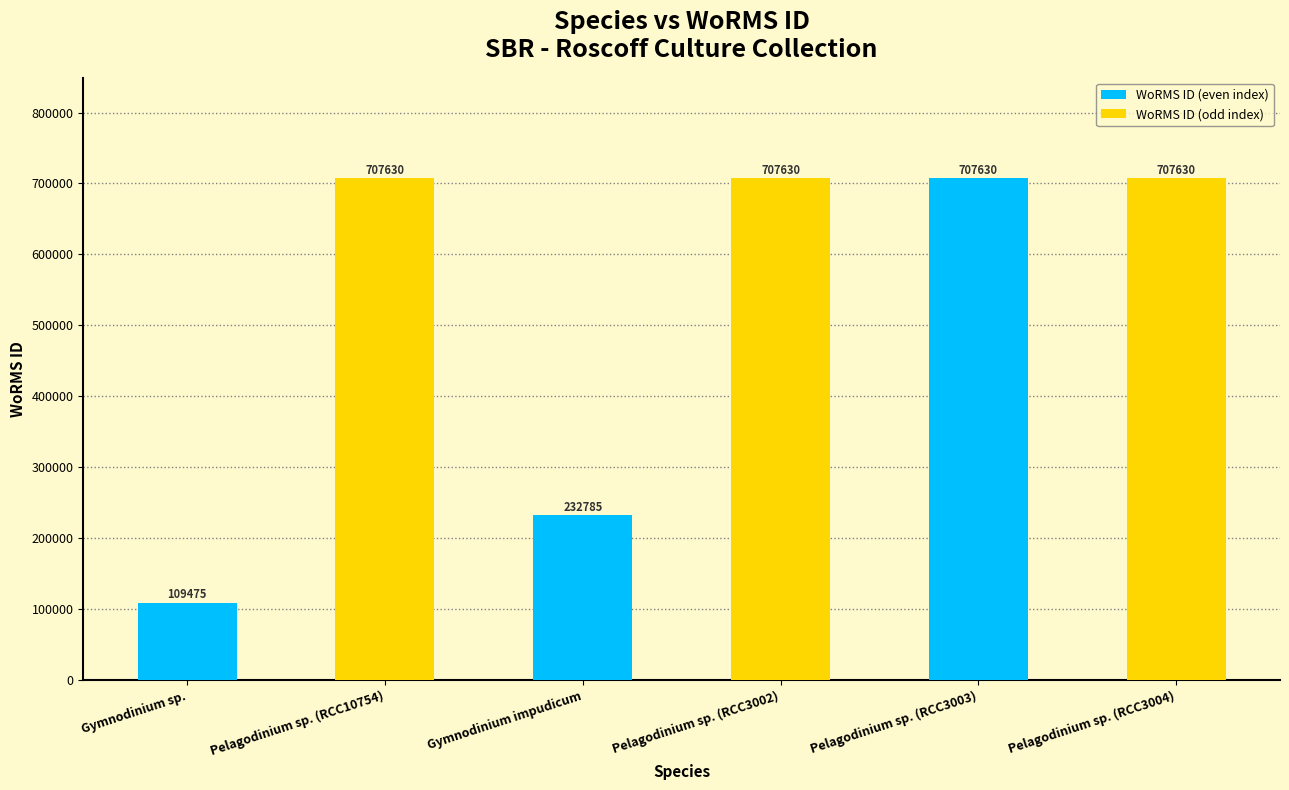

What is the average value?

528797